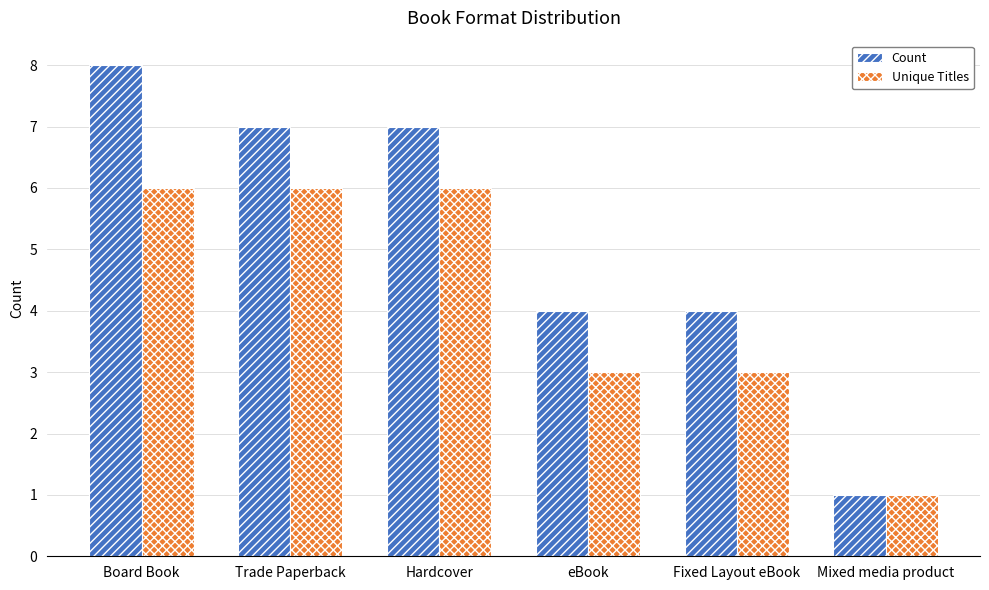

List the series in order of their overall mean, highest first.

Count, Unique Titles